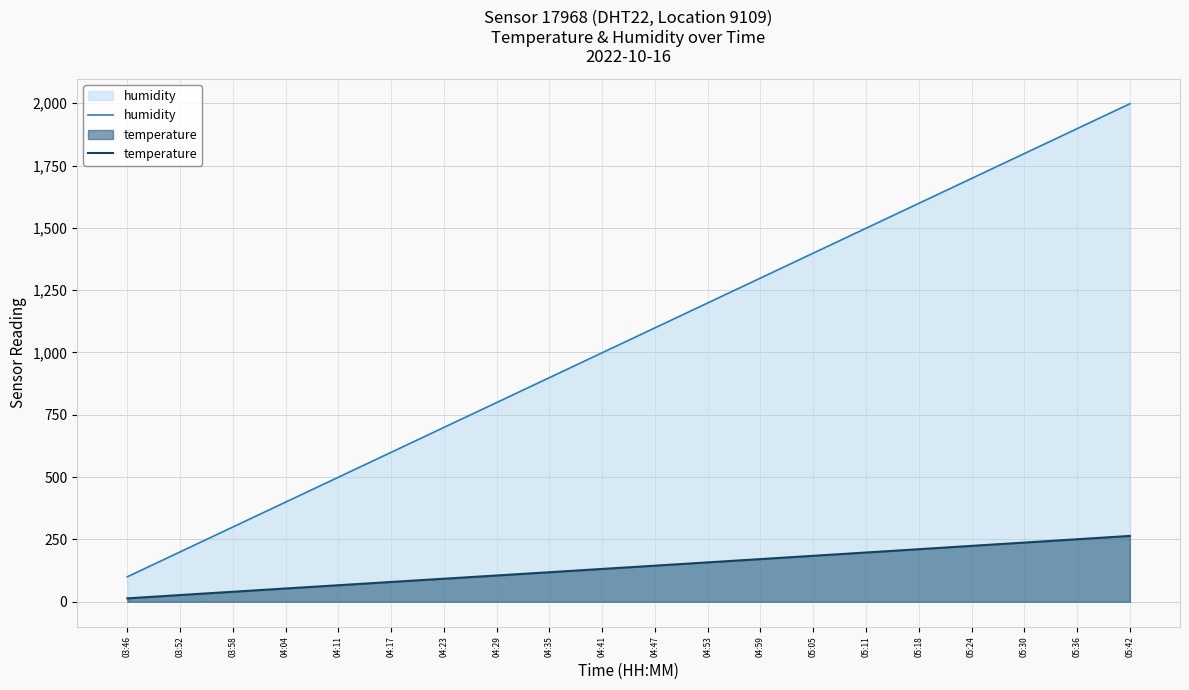

What are all the series names shown in the legend?

humidity, temperature